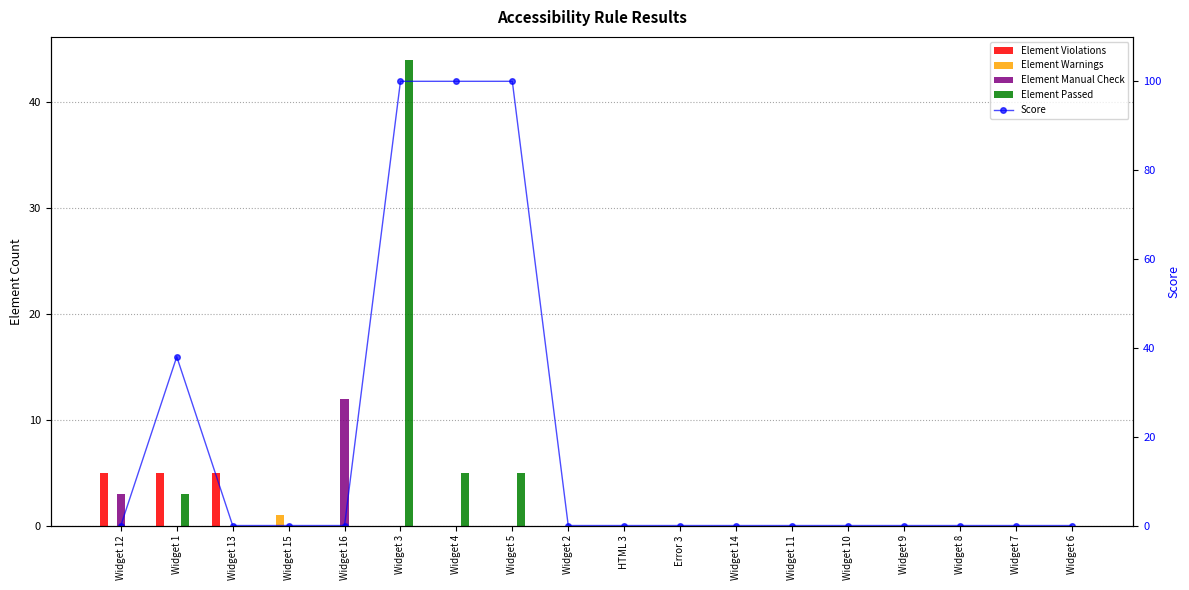

Reading right to left, extract all data points from this chart.

Element Violations: 0	0	0	0	0	0	0	0	0	0	0	0	0	0	0	5	5	5
Element Warnings: 0	0	0	0	0	0	0	0	0	0	0	0	0	0	1	0	0	0
Element Manual Check: 0	0	0	0	0	0	0	0	0	0	0	0	0	12	0	0	0	3
Element Passed: 0	0	0	0	0	0	0	0	0	0	5	5	44	0	0	0	3	0
Score: 0	0	0	0	0	0	0	0	0	0	100	100	100	0	0	0	38	0